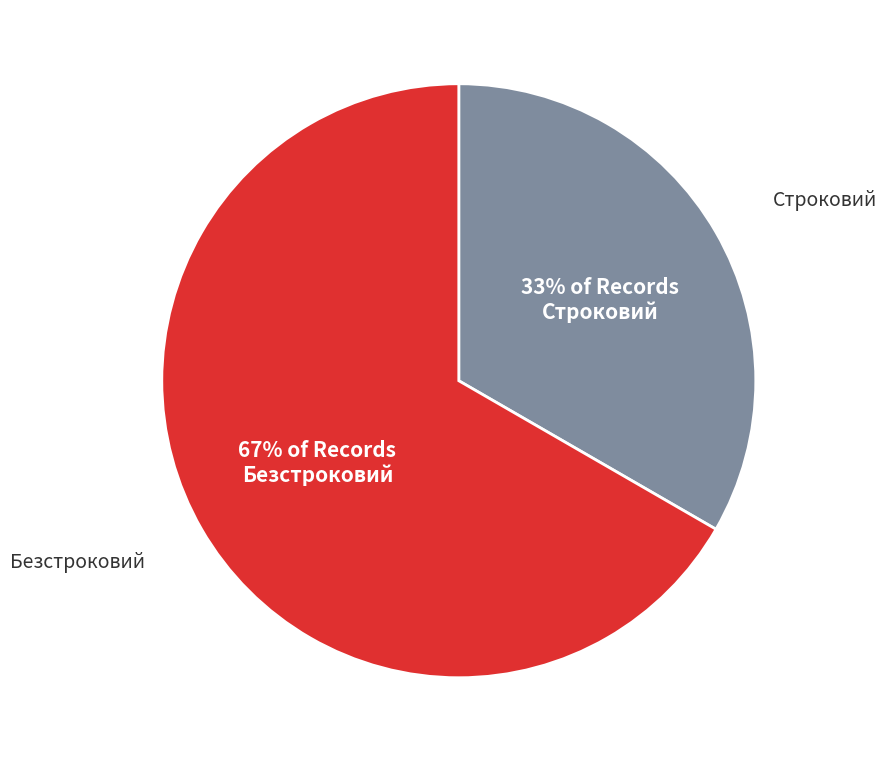

Is there any slice that represents more than half of the pie?

Yes